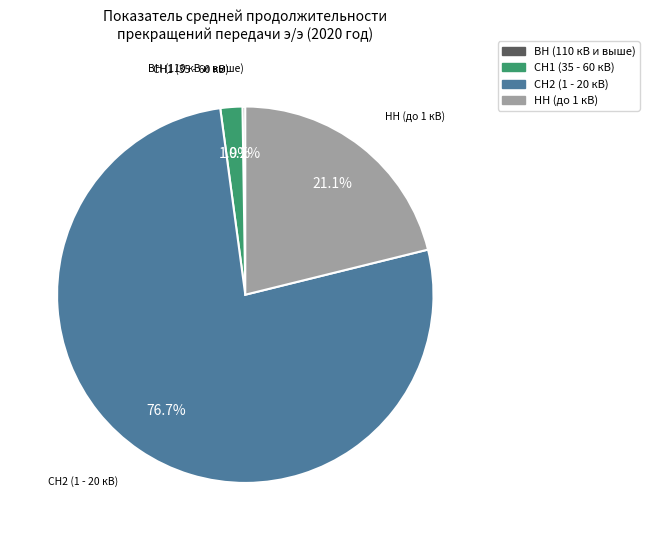

Between СН2 (1 - 20 кВ) and СН1 (35 - 60 кВ), which is larger?

СН2 (1 - 20 кВ)